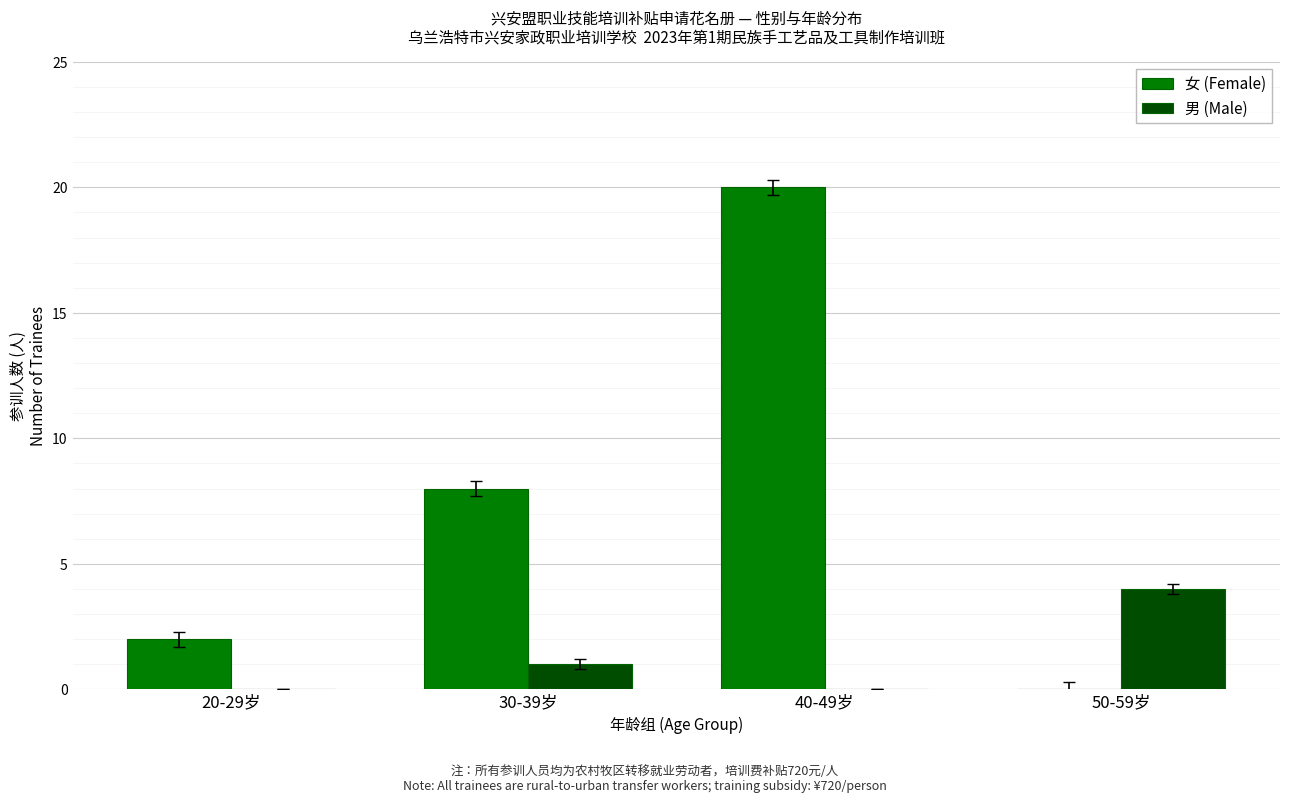

How many categories are shown in the chart?

4